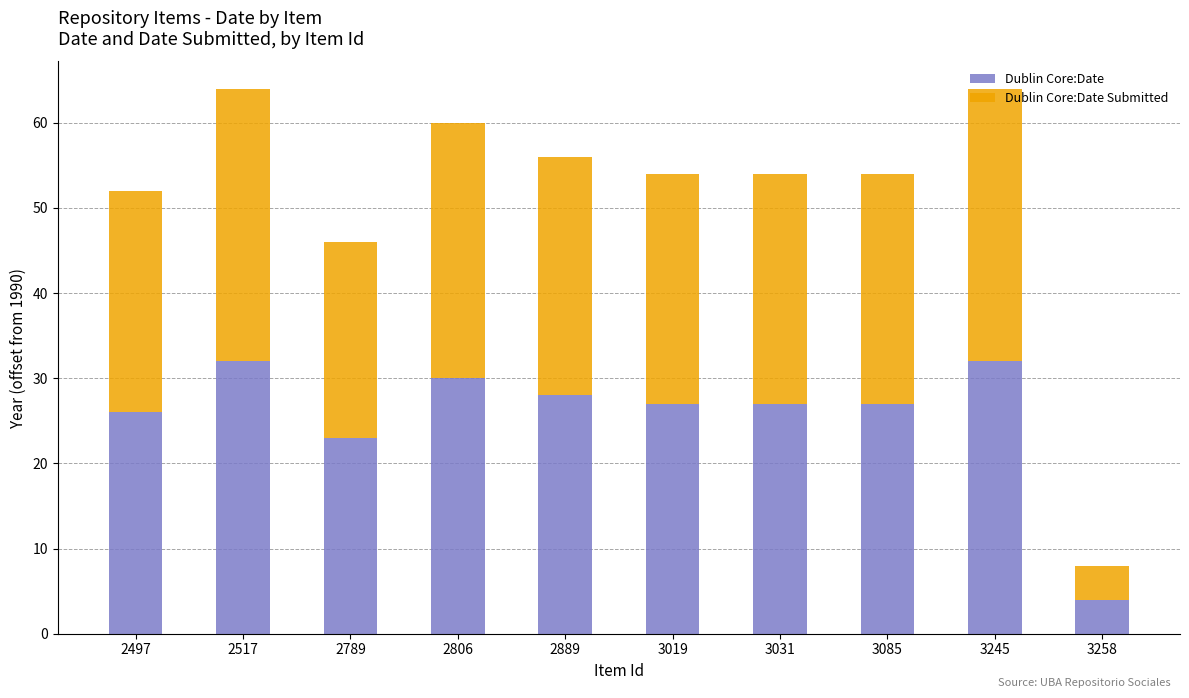

What is the total value across all series at 3258?

8